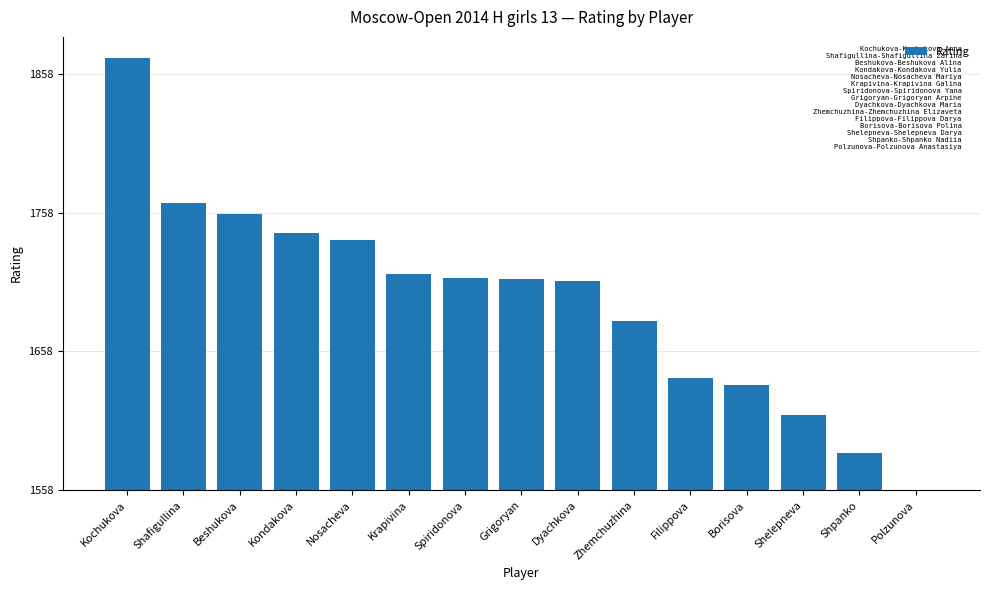

What is the label of the 7th bar from the right?

Dyachkova